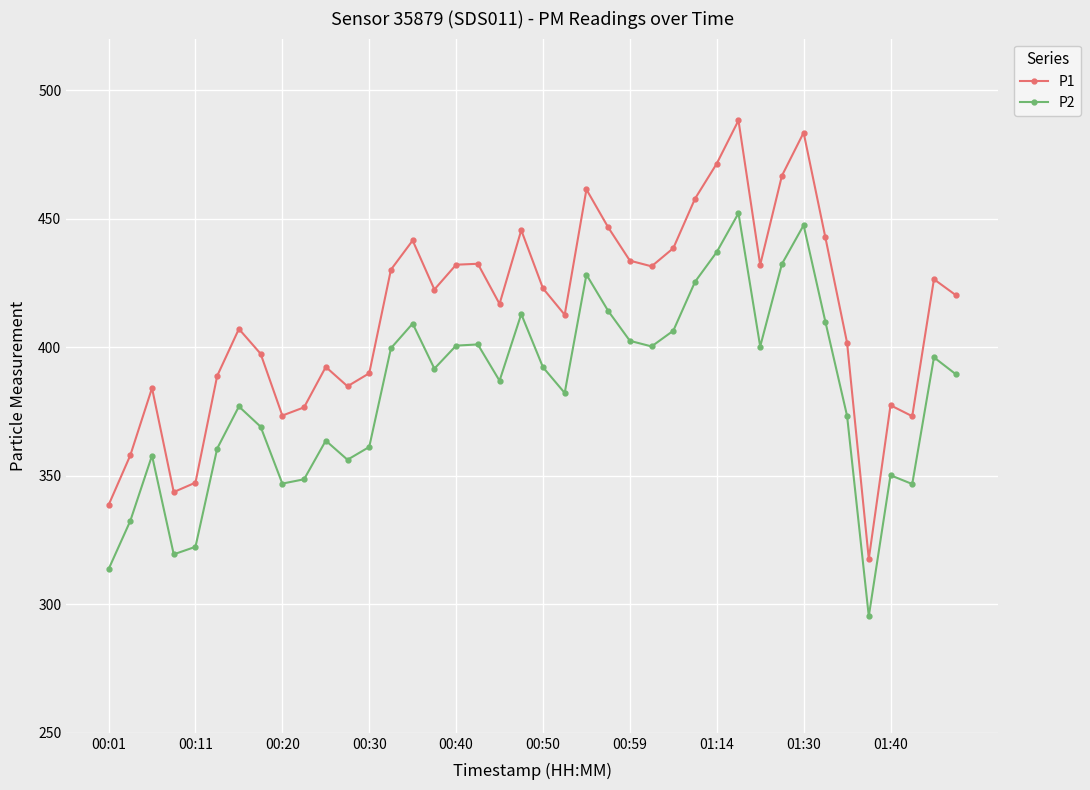

In P1, how many points are lower than both neighbors (excluding endpoints)?

10